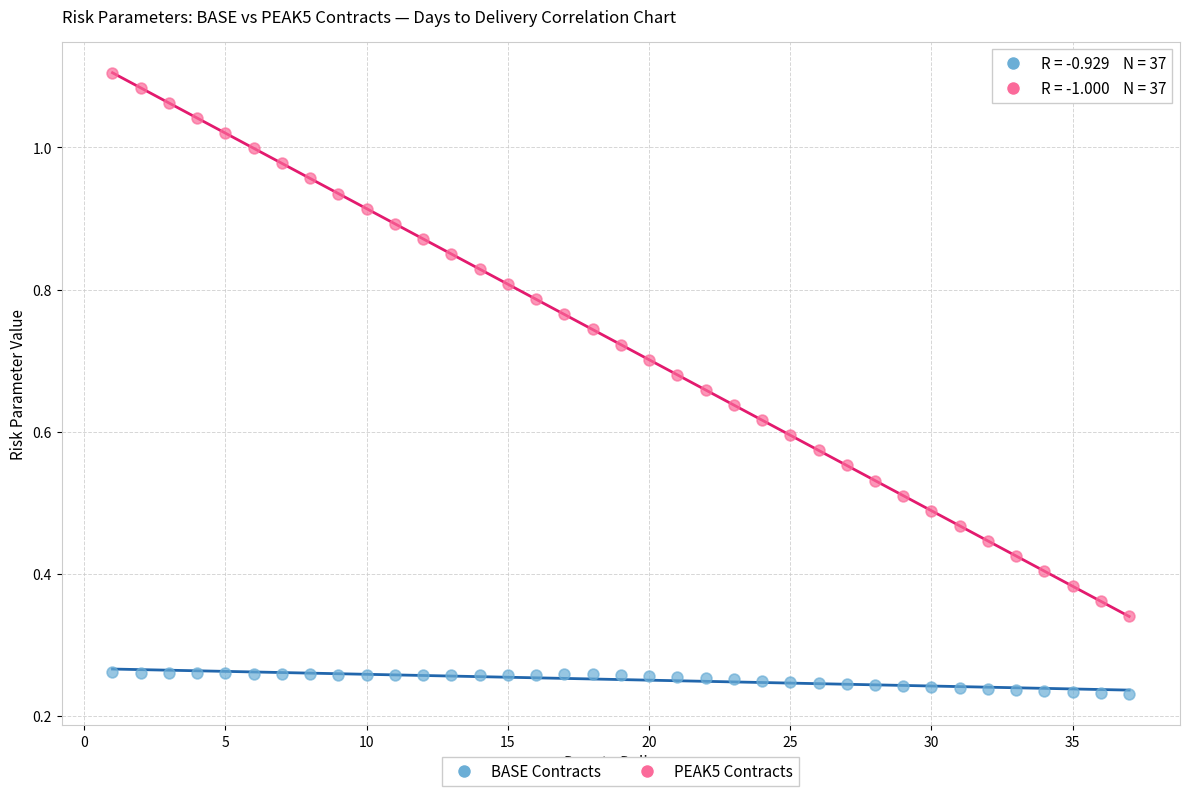

What are all the series names shown in the legend?

BASE Contracts, PEAK5 Contracts